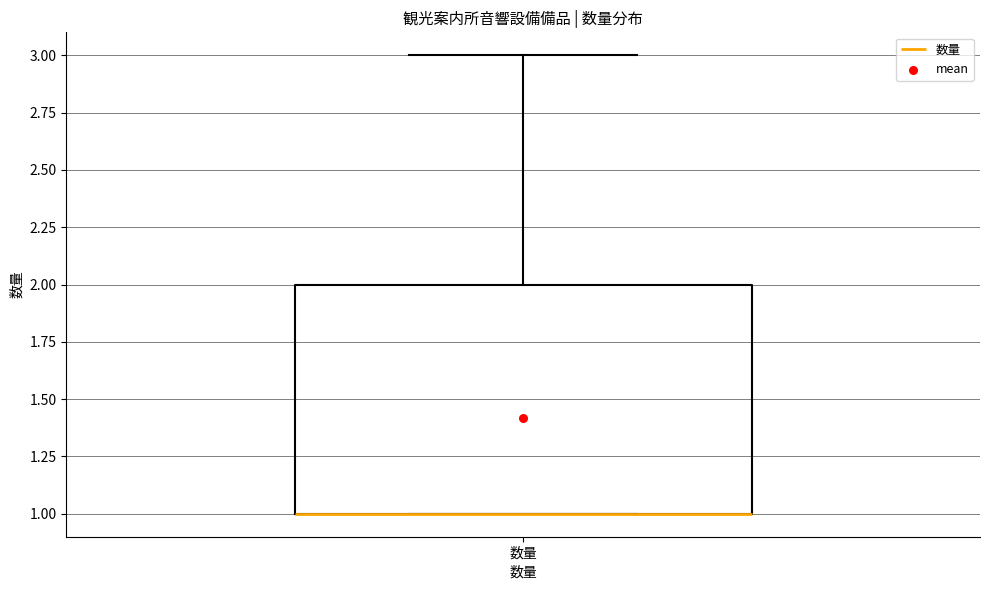

Read this box plot against the y-axis: the position of the median line, the range covered by the box, and the ends of both whiskers. The values are not printed on the chart, so give them approximately, as read against the axis.

median 1 (drawn on the box's lower edge), box 1 to 2, whiskers 1 to 3